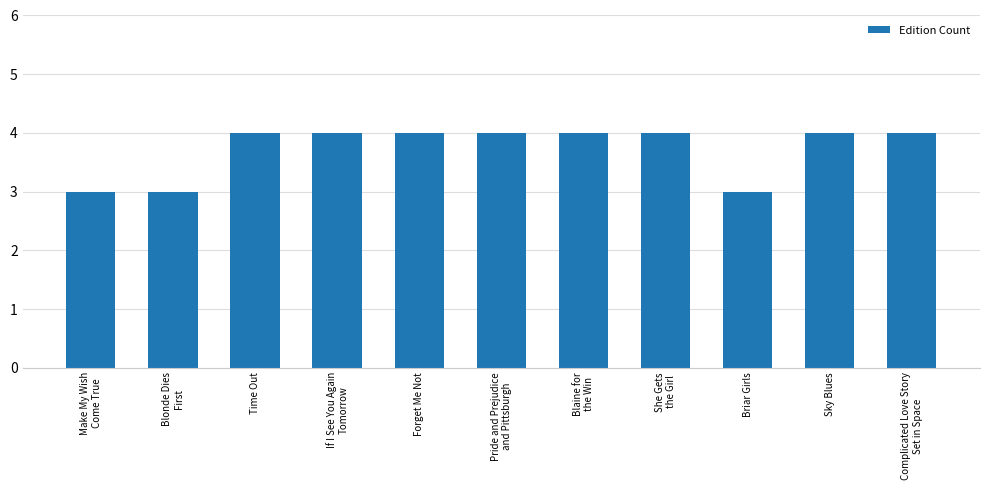

What position from the right is Forget Me Not?

7